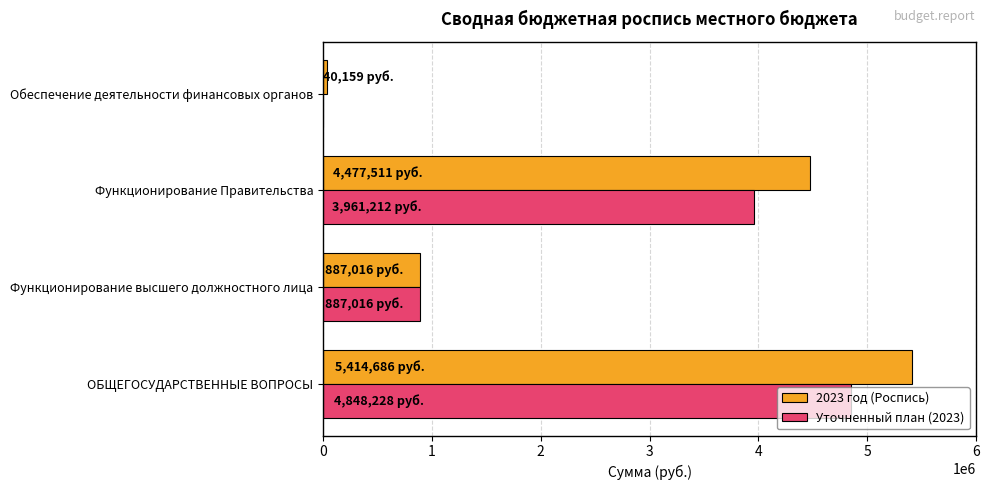

At which category is the sum across all series the highest?

ОБЩЕГОСУДАРСТВЕННЫЕ ВОПРОСЫ